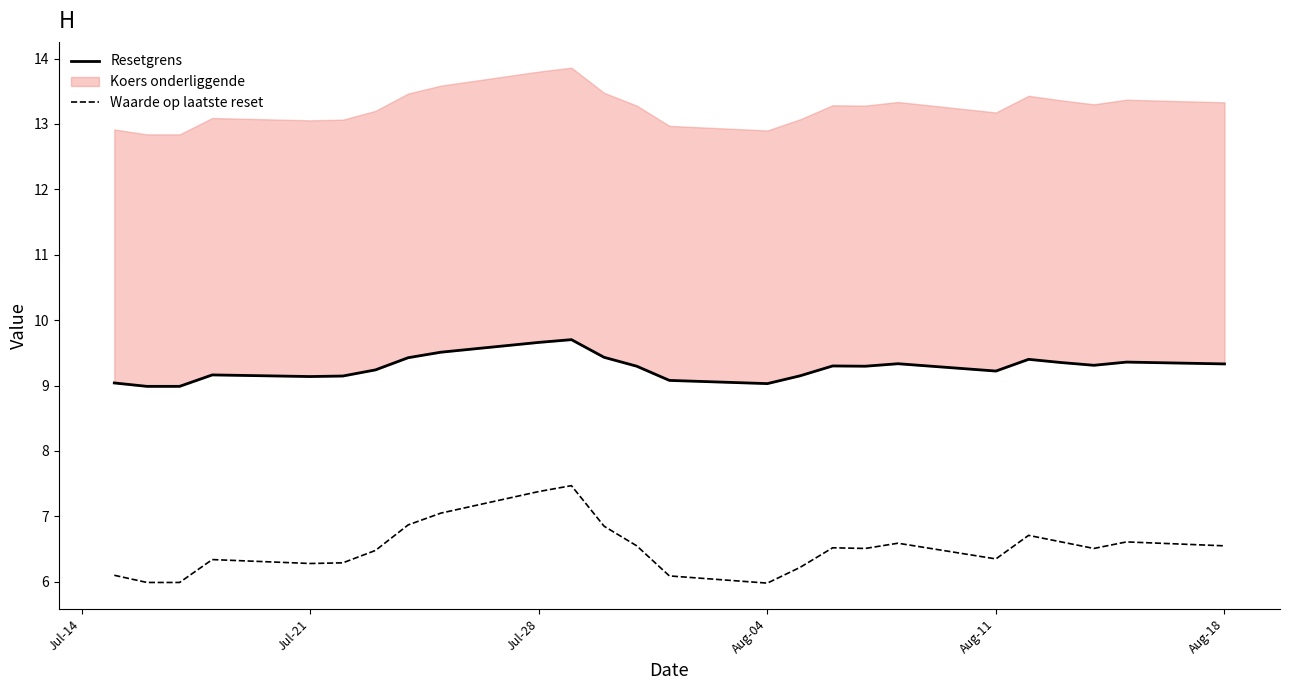

Is it true that Waarde op laatste reset equals 6.3 at Jul-21?

True